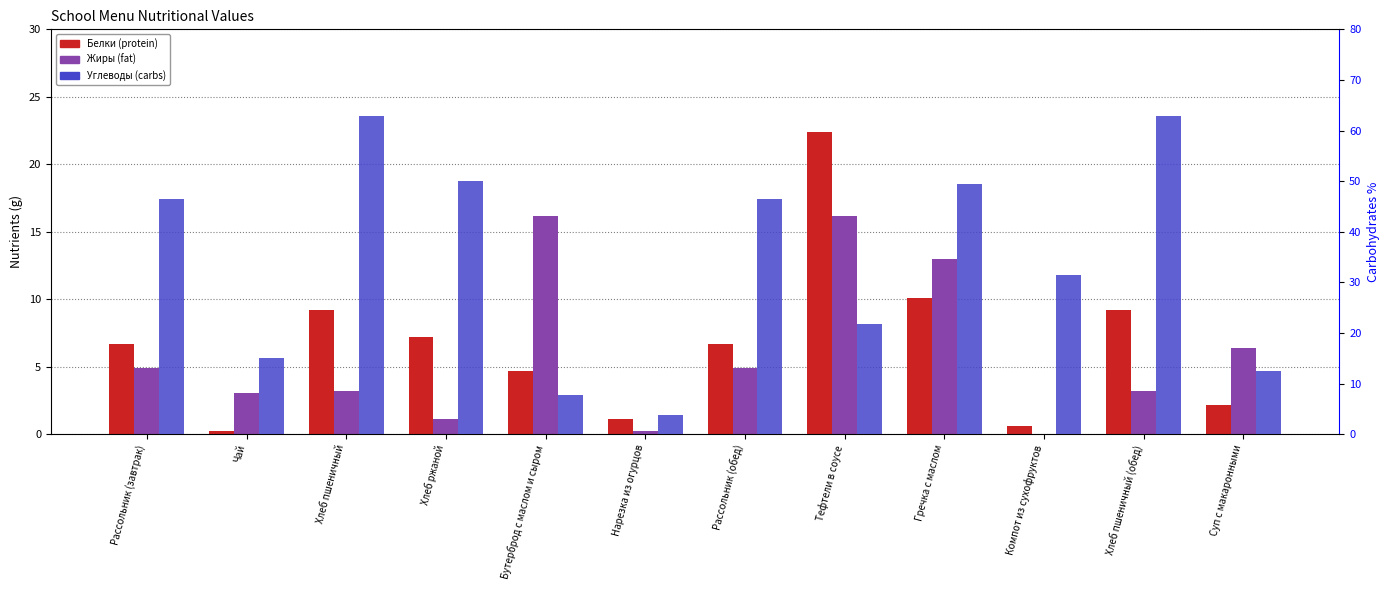

What is the difference between the second highest and minimum values in the Углеводы series?

59.0